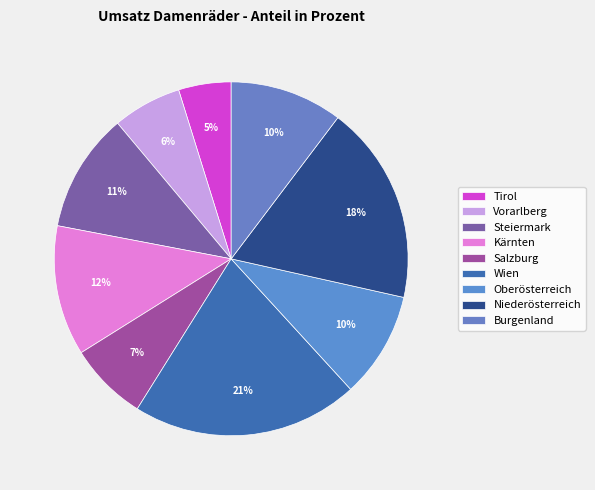

Is it true that Niederösterreich is 18% of the pie?

True